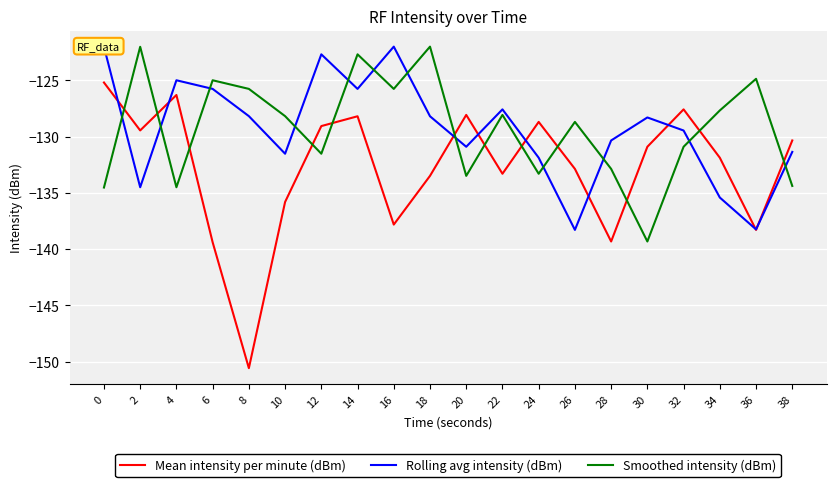

Between 20 and 26, which series saw the biggest shift?

Rolling avg intensity (dBm)